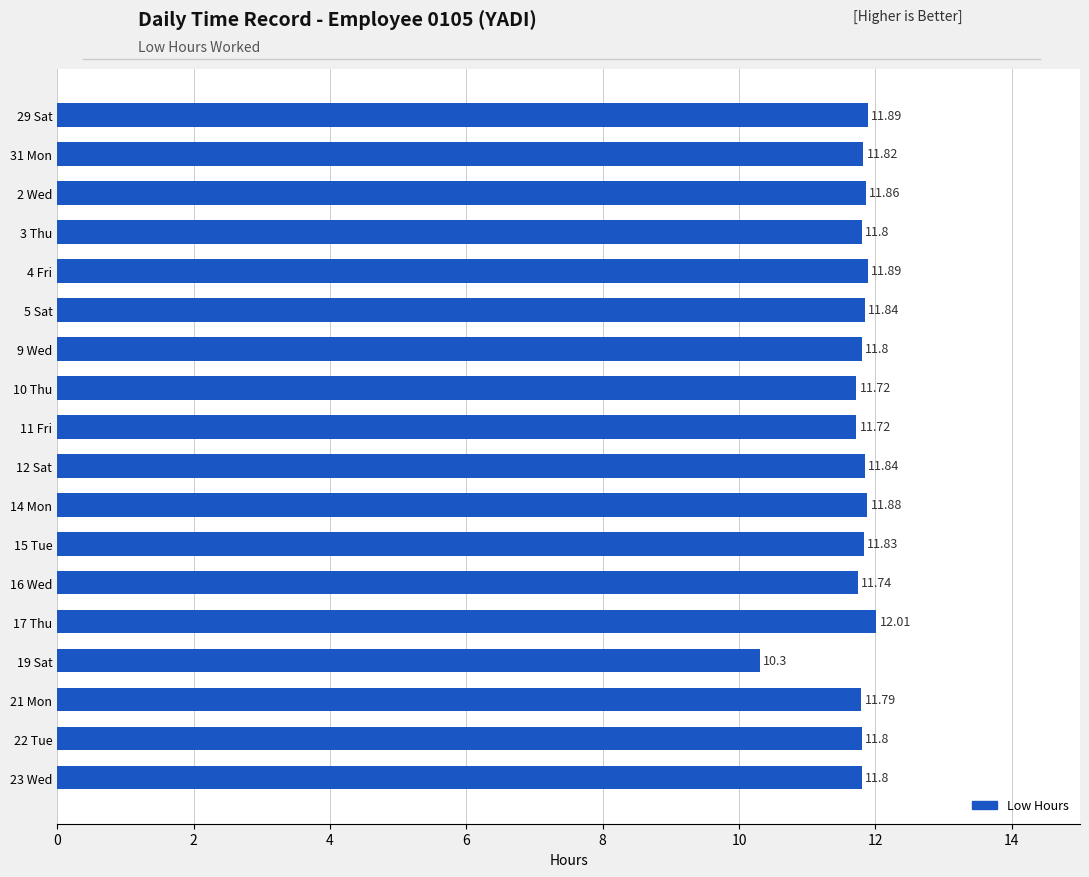

What is the change in value from 29 Sat to 19 Sat?

-1.6